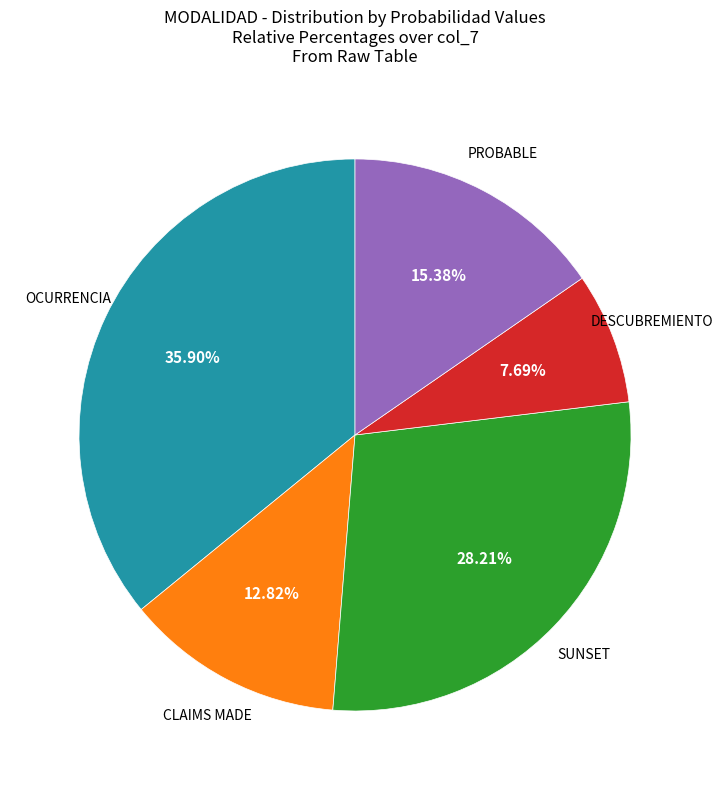

Is PROBABLE the majority of the pie?

No